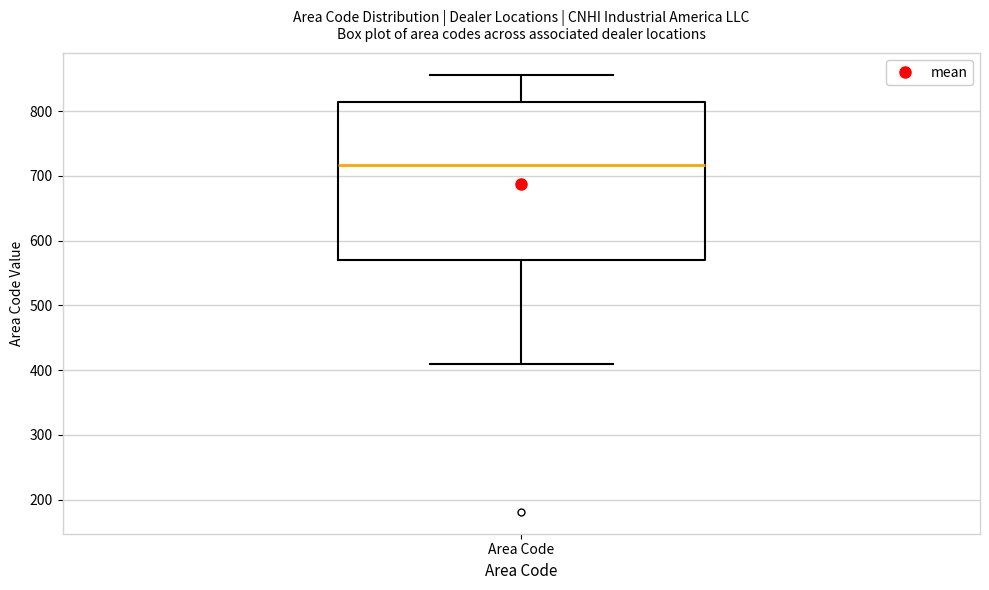

Where does the median line of the box for Area Code sit on the y-axis? The values are not printed on the chart, so give them approximately, as read against the axis.

720